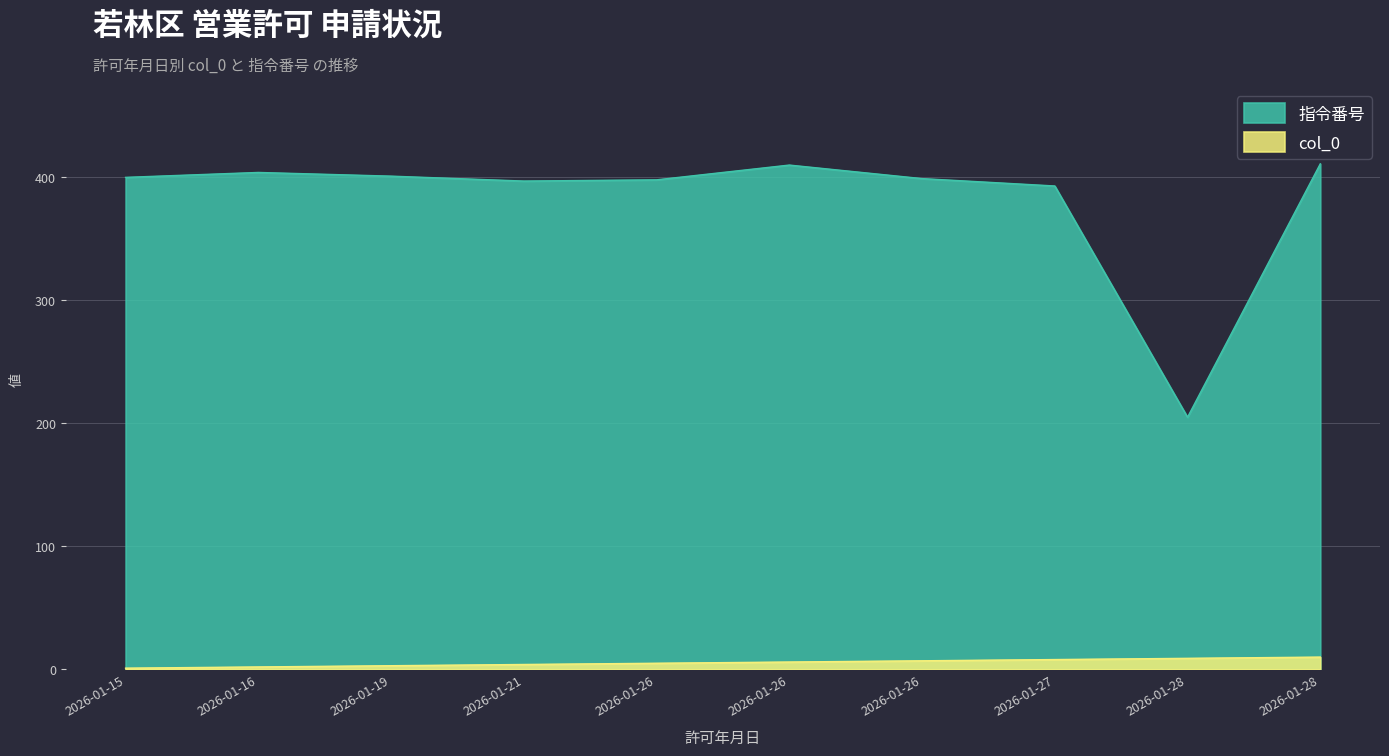

What is the value of the 指令番号 point at the 9th from the left?

205